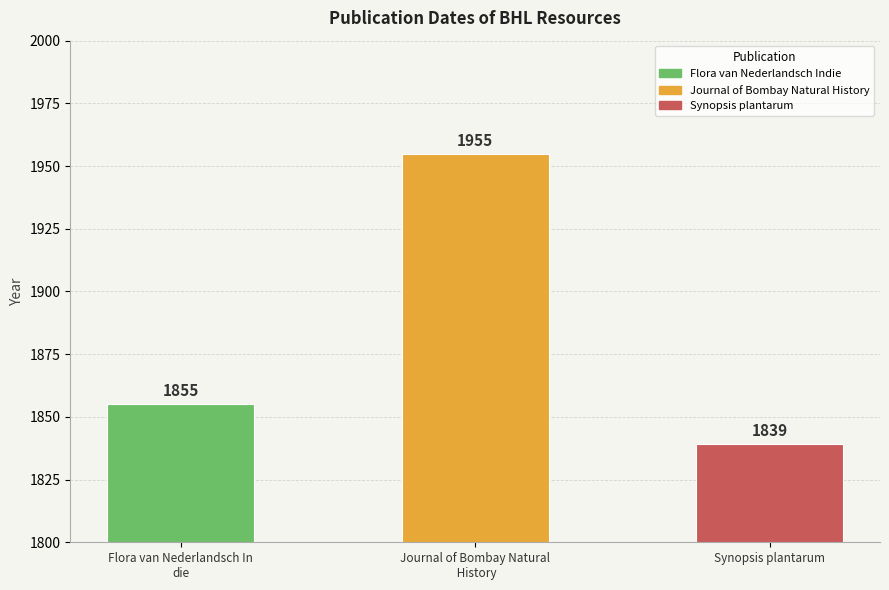

What is the label of the 2nd bar from the right?

Journal of Bombay Natural
 History